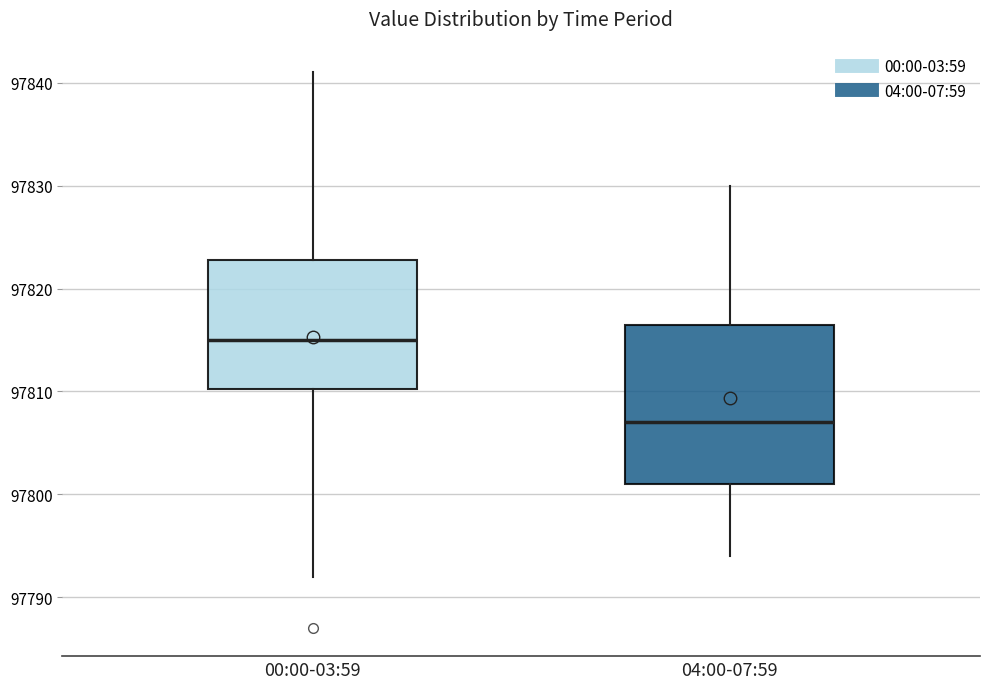

Reading left to right, read every box against the y-axis: the position of its median line, the range the box covers, and the ends of its whiskers. The values are not printed on the chart, so give them approximately, as read against the axis.

00:00-03:59: median 97815, box 97810 to 97823, whiskers 97792 to 97841
04:00-07:59: median 97807, box 97801 to 97817, whiskers 97794 to 97830